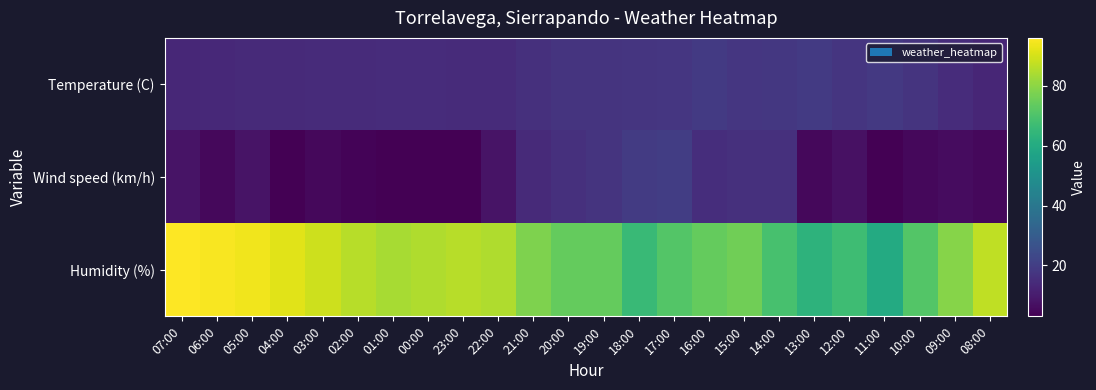

What is the difference between the highest and lowest values at 01:00?

81.0